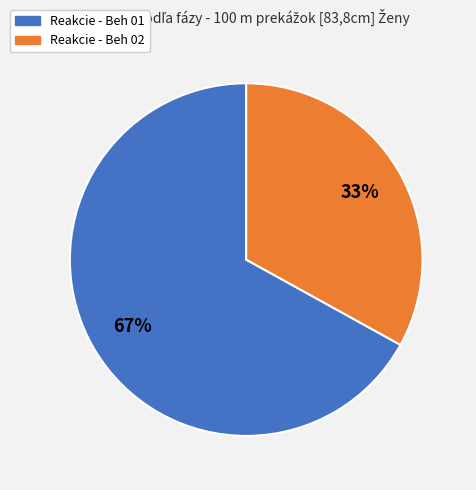

To the nearest percent, what is the difference between the largest and smallest slice percentages?

34%